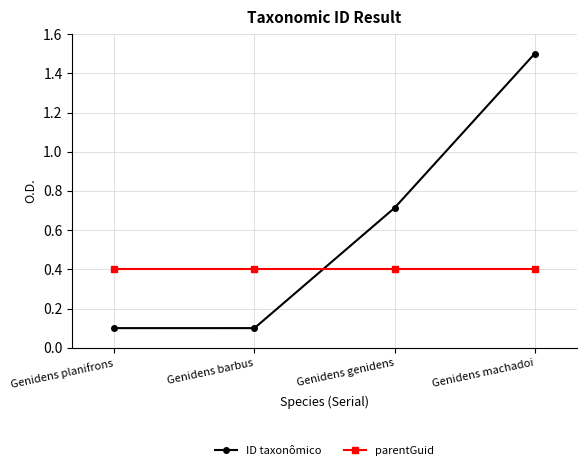

At which category is the sum across all series the highest?

Genidens machadoi